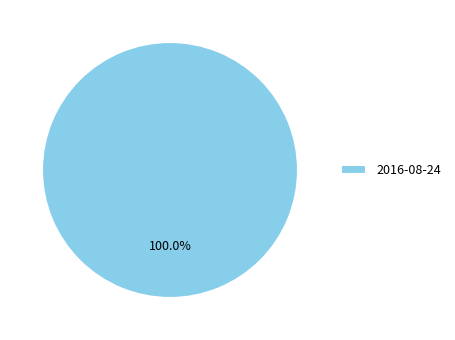

Is there any slice that represents more than half of the pie?

Yes